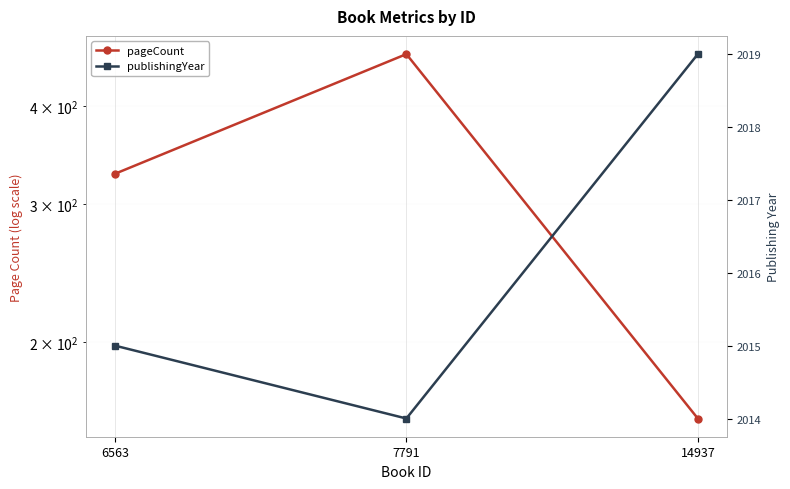

How many values in the pageCount series exceed 328?

1